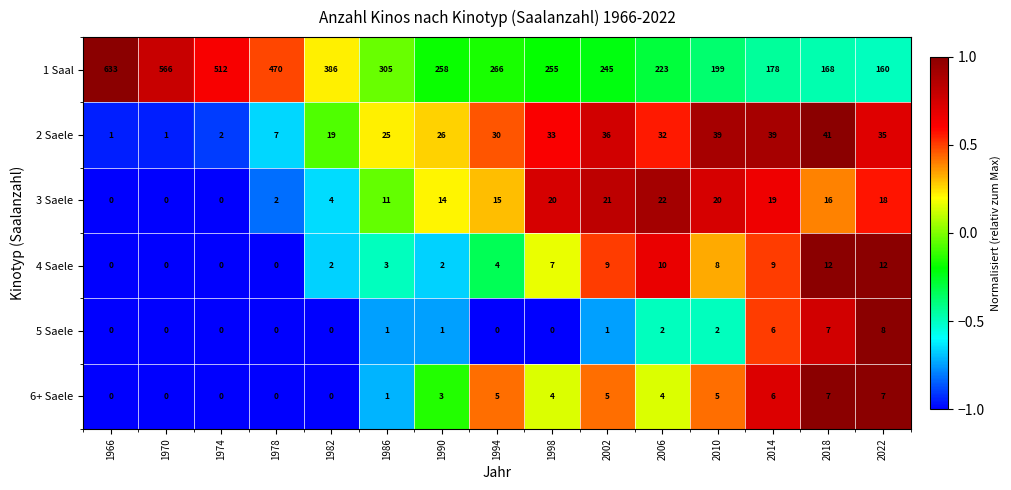

What is the total value across all series at 1982?

411